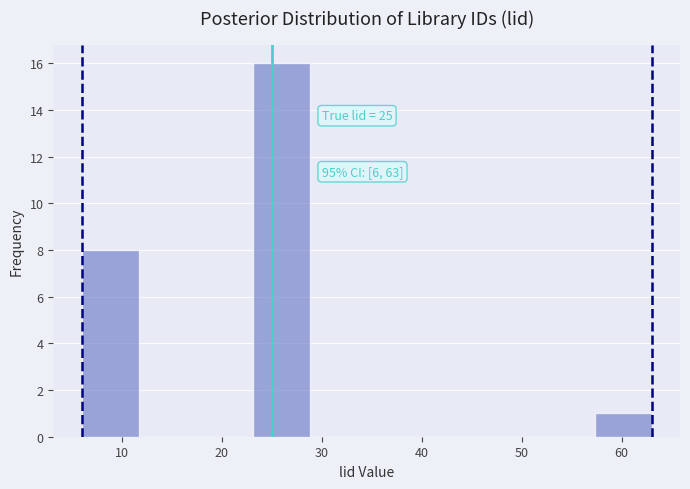

Over which range of the x-axis is the bar tallest?

23.1 to 28.8